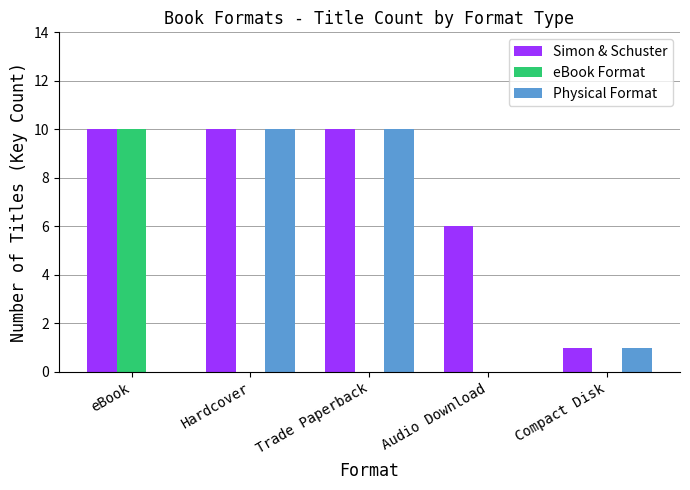

Reading left to right, extract all data points from this chart.

Simon & Schuster: 10	10	10	6	1
eBook Format: 10	0	0	0	0
Physical Format: 0	10	10	0	1